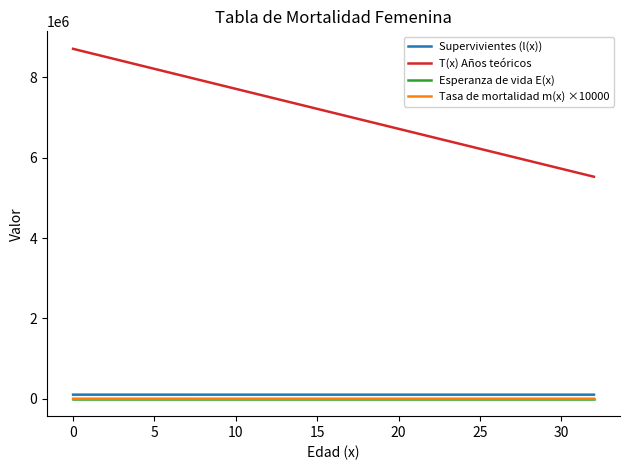

What is the maximum value shown in the chart?

8713708.1